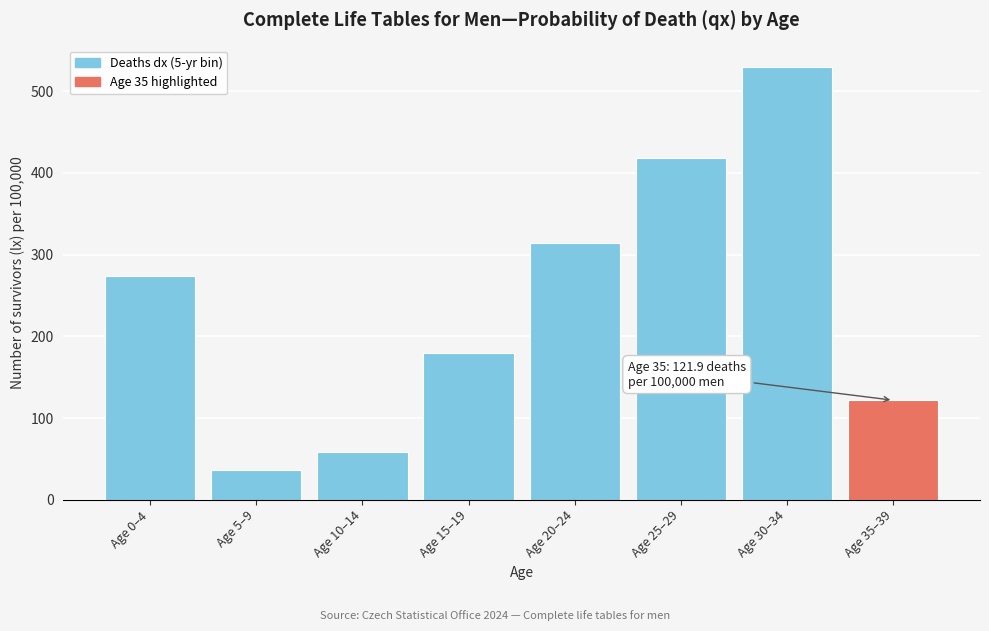

Reading left to right, what are all the values shown in this chart?

274.0	37.0	57.9	179.3	314.4	418.1	529.6	121.9